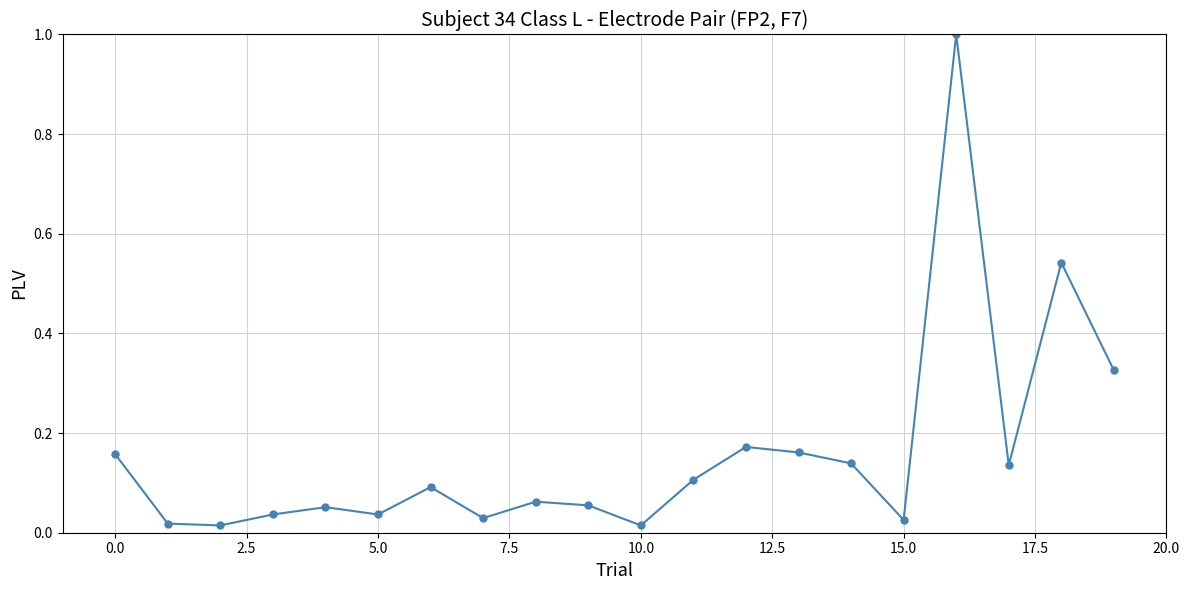

What is the sum of all values?

3.2